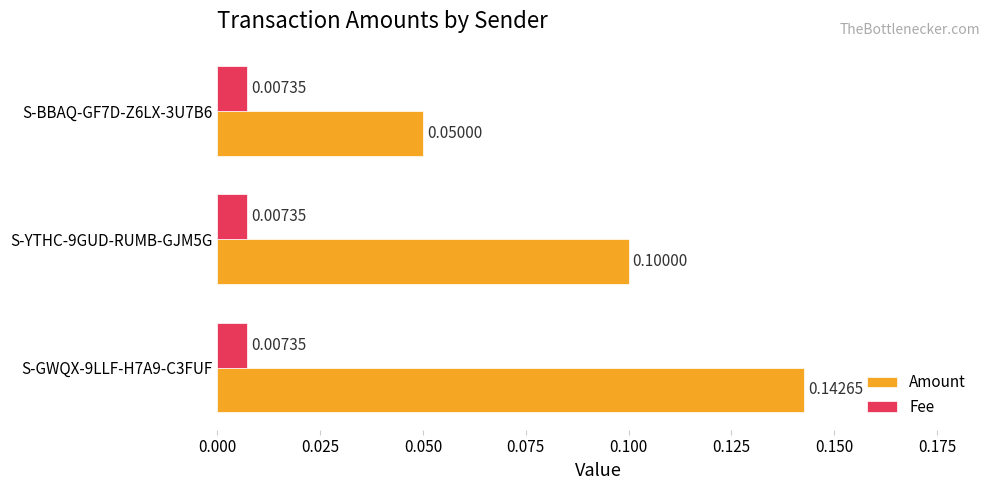

List the series in order of their peak value, highest first.

Amount, Fee